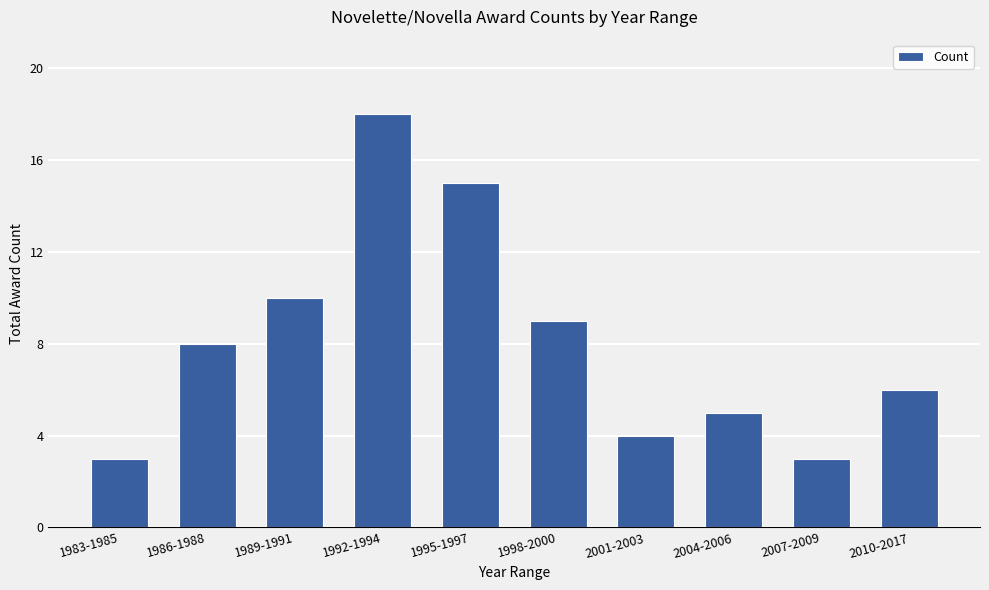

Approximately how many times larger is the value at 2010-2017 compared to 1995-1997?

0.4